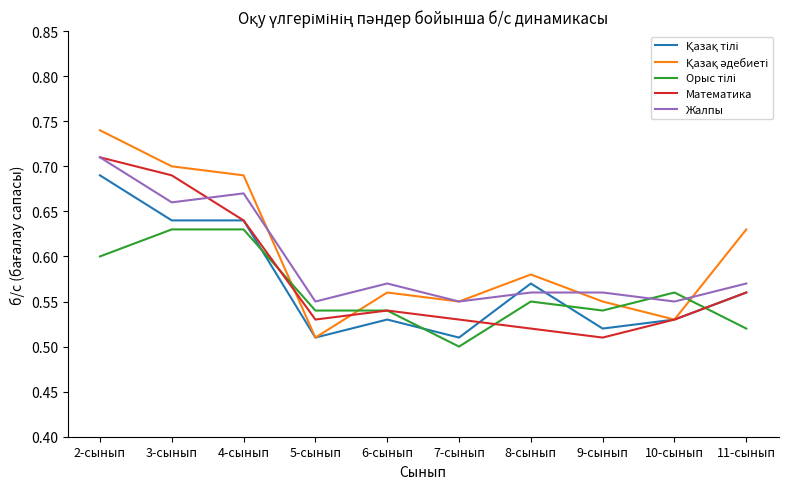

What position from the right is 9-сынып?

3